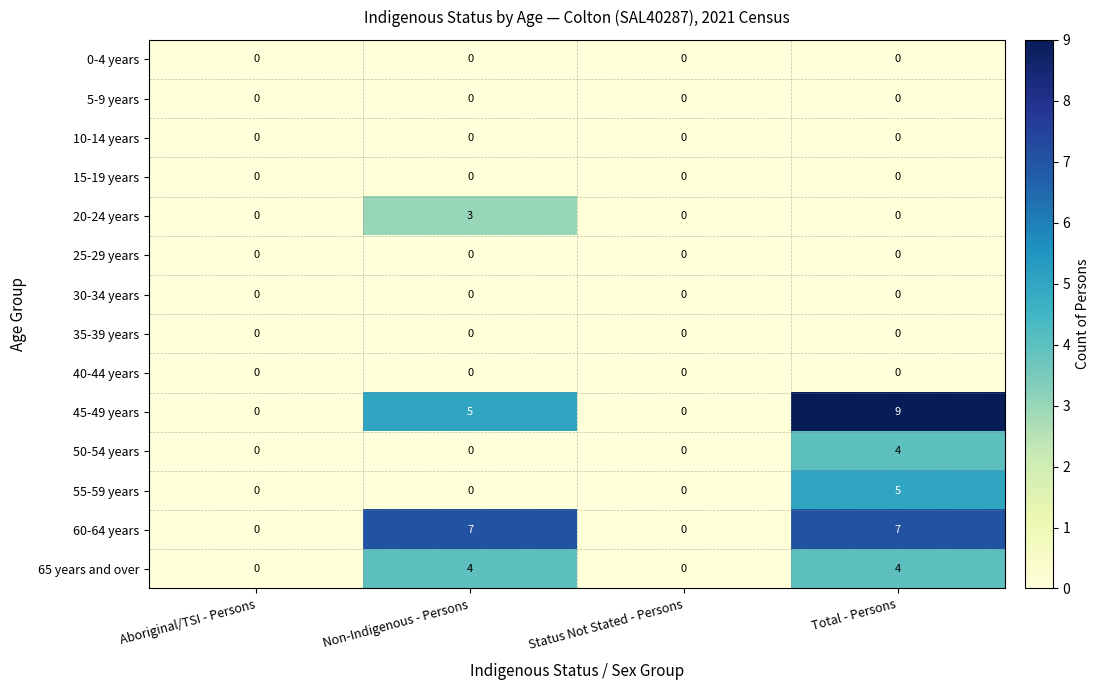

What is the total value across all series at Non-Indigenous - Persons?

19